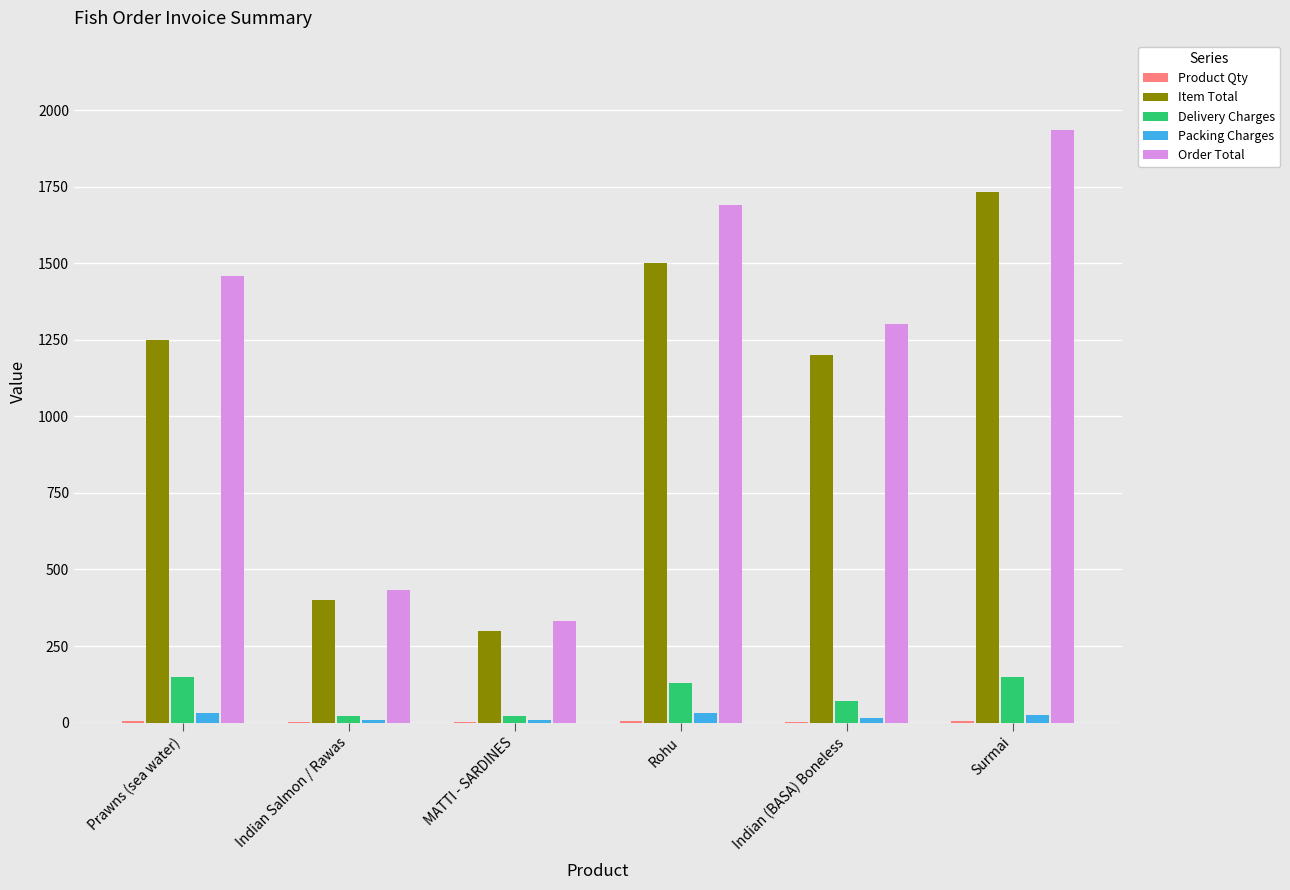

Between Rohu and Indian (BASA) Boneless, which series saw the biggest shift?

Order Total